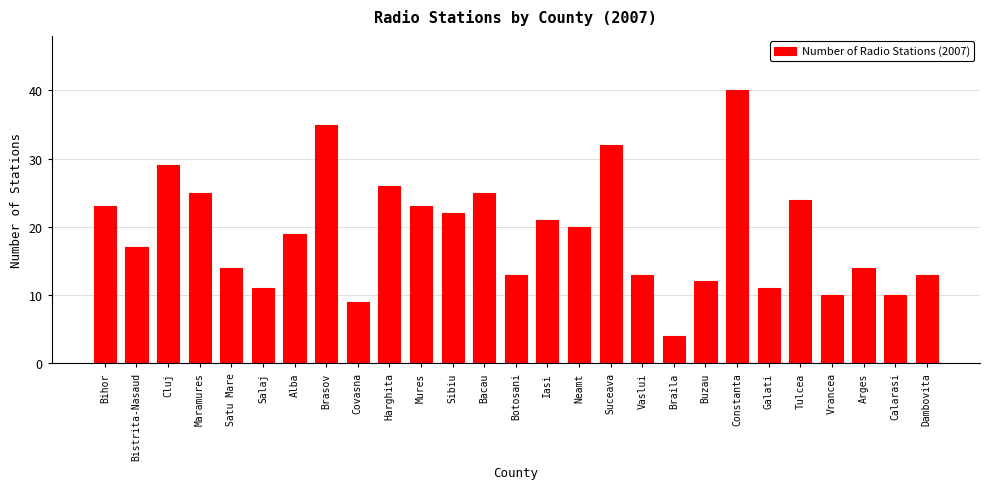

Are the bars horizontal?

No